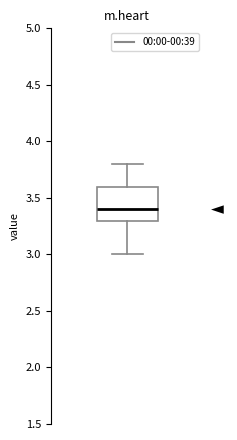

Read this box plot against the y-axis: the position of the median line, the range covered by the box, and the ends of both whiskers. The values are not printed on the chart, so give them approximately, as read against the axis.

median 3.4, box 3.3 to 3.6, whiskers 3.0 to 3.8